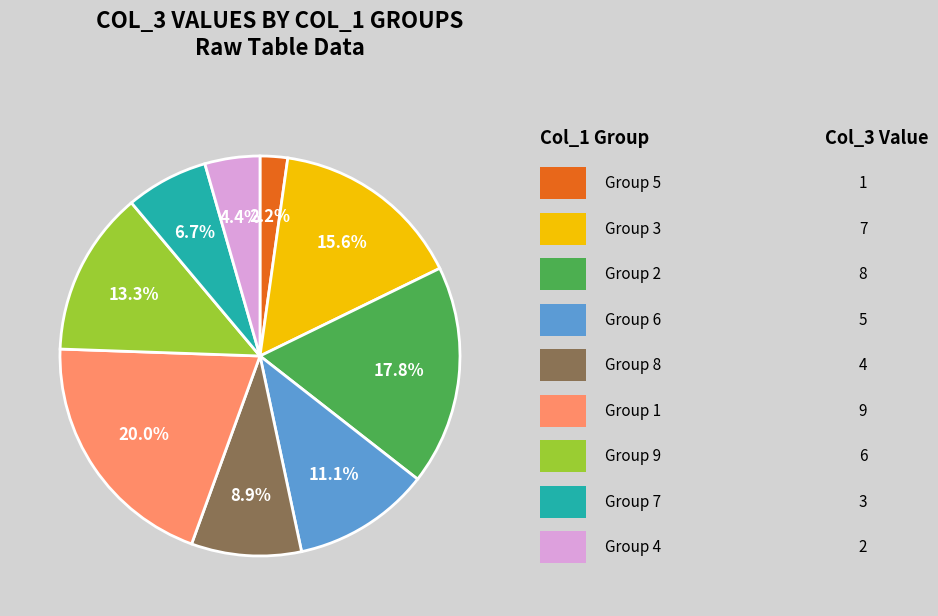

To the nearest percent, what is the difference between the largest and smallest slice percentages?

18%